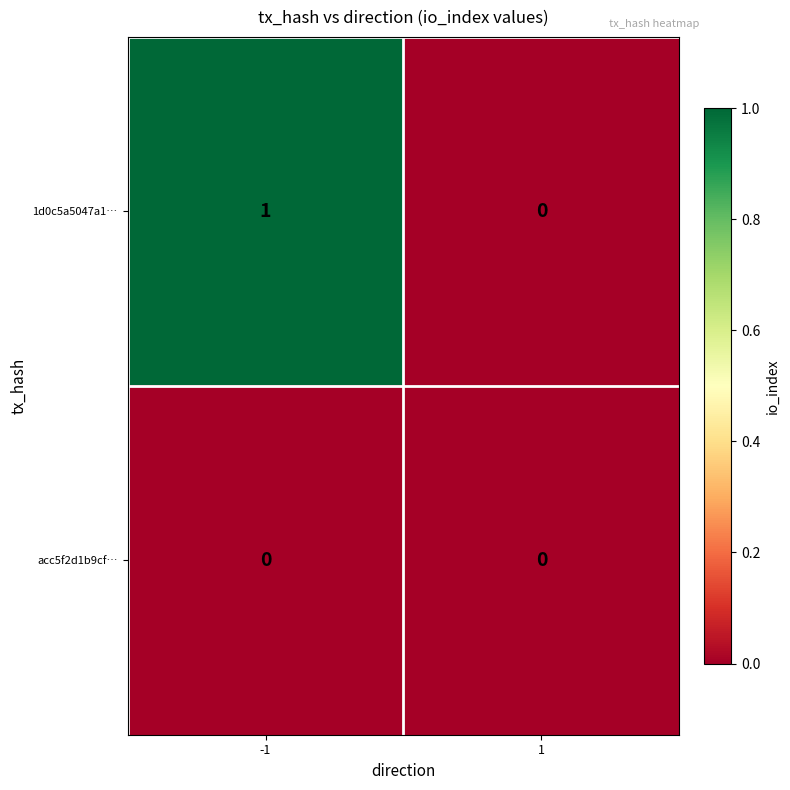

Rank the series by their maximum value, from lowest to highest.

acc5f2d1b9cf…, 1d0c5a5047a1…